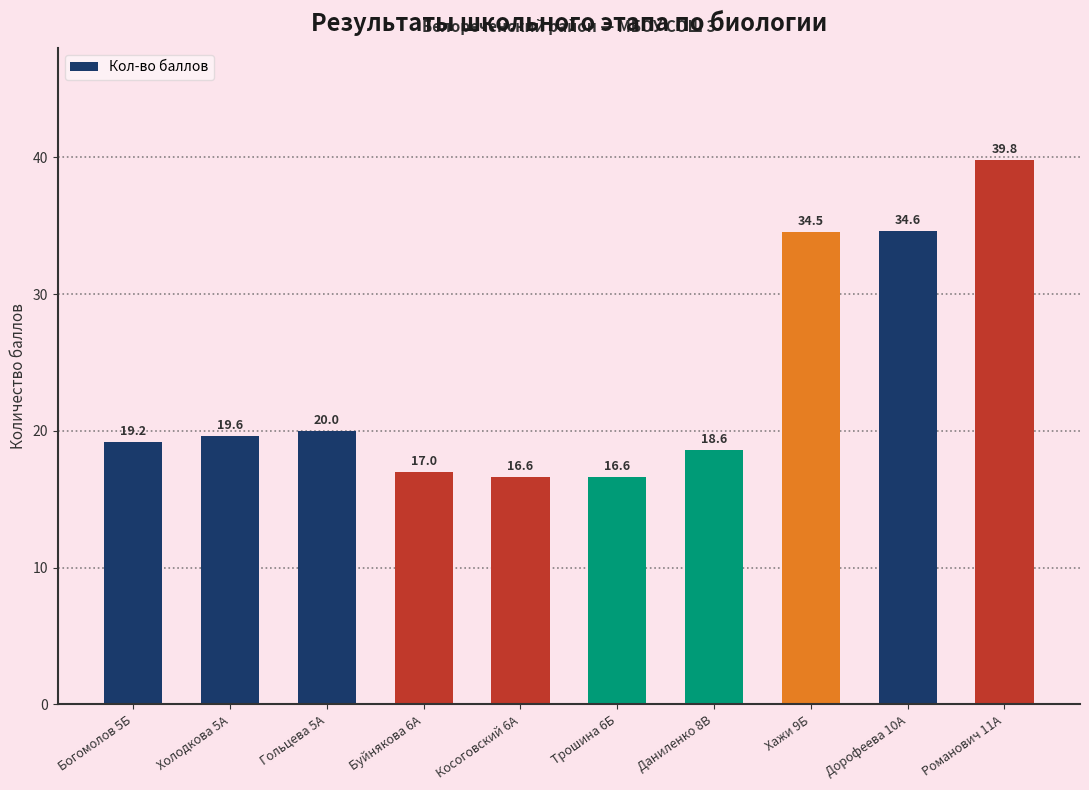

Reading left to right, extract all data points from this chart.

19.2	19.6	20.0	17.0	16.6	16.6	18.6	34.5	34.6	39.8